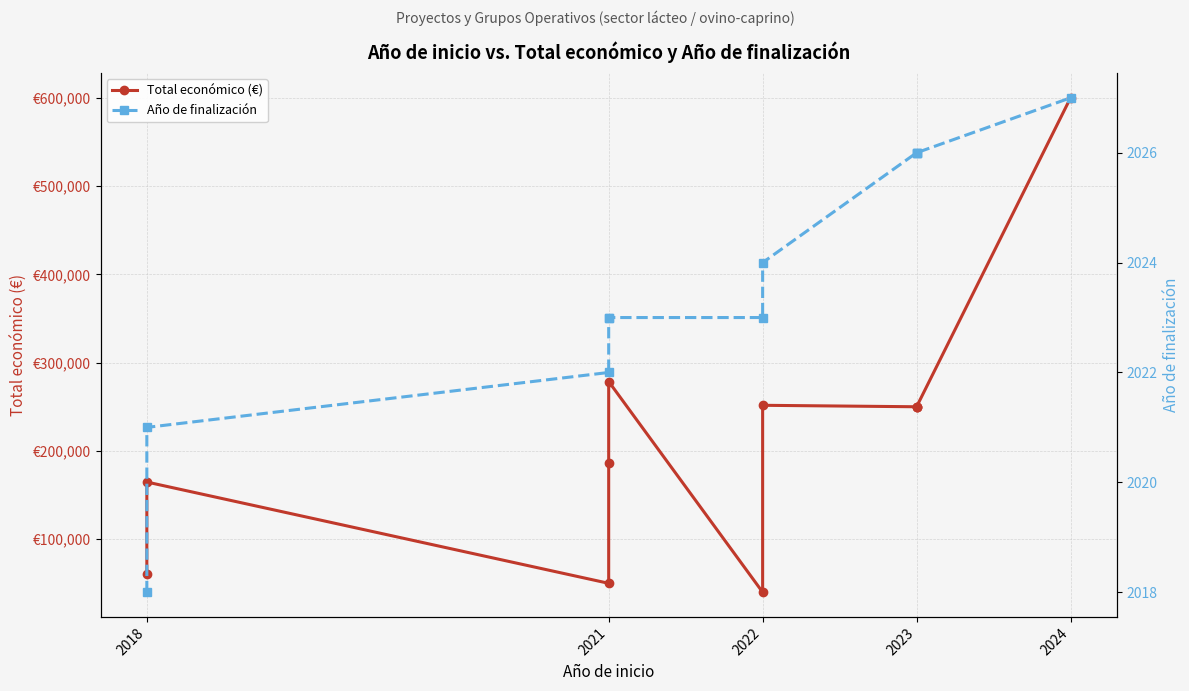

True or false: Año de finalización and Total económico (€) cross at least once.

False